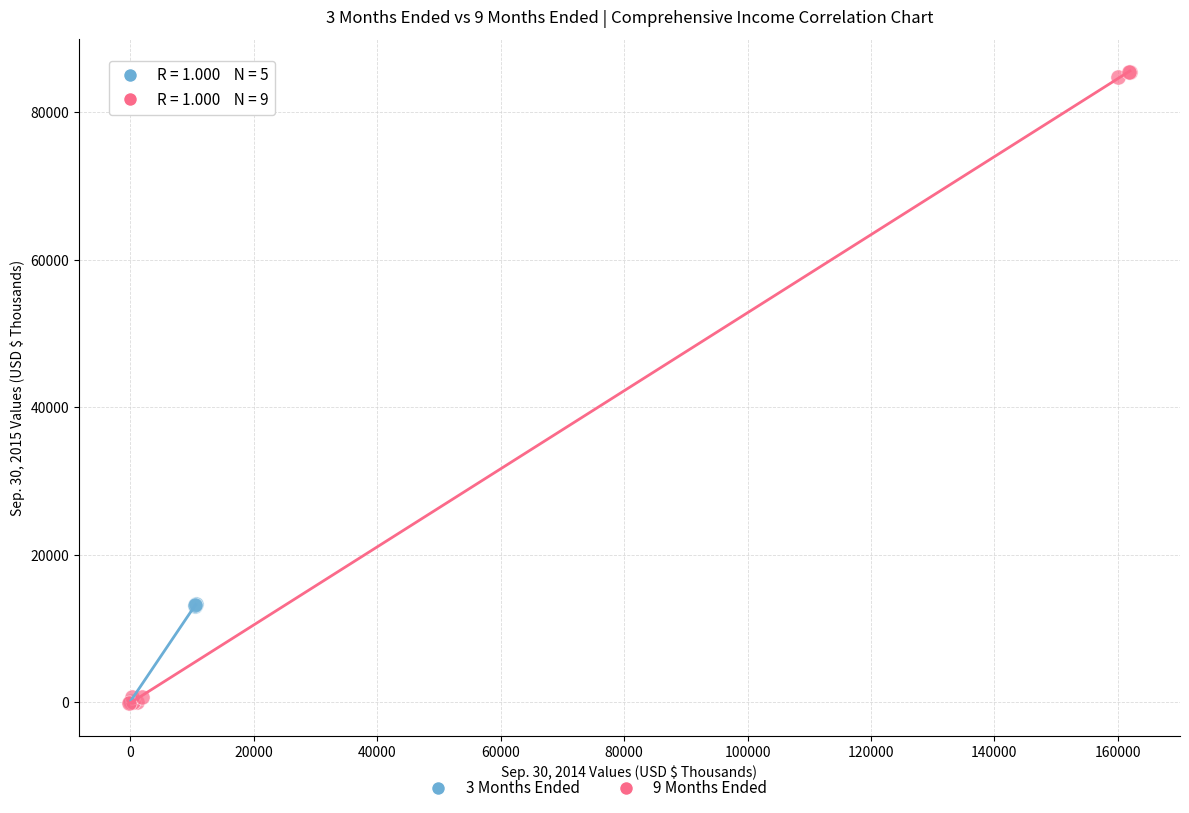

Which series has the widest spread of Y values?

9 Months Ended